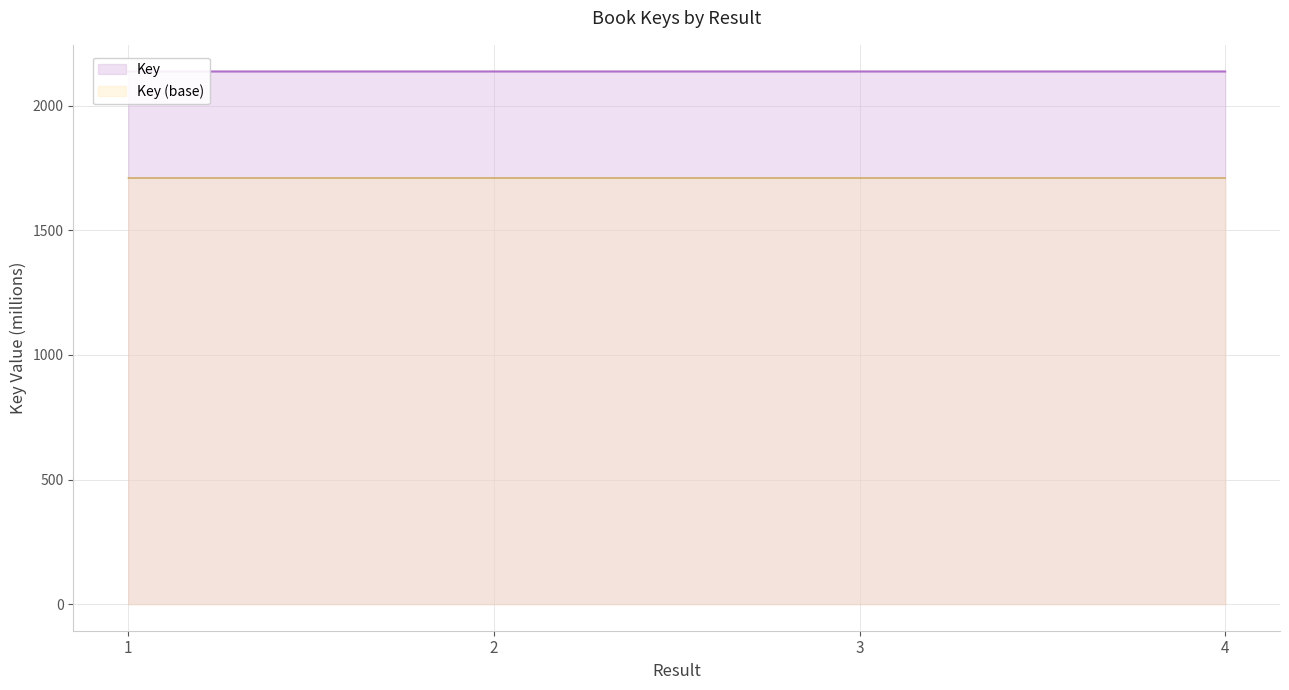

Reading left to right, list all the values displayed in this chart.

1=2137.7	2=2137.7	3=2137.7	4=2137.7